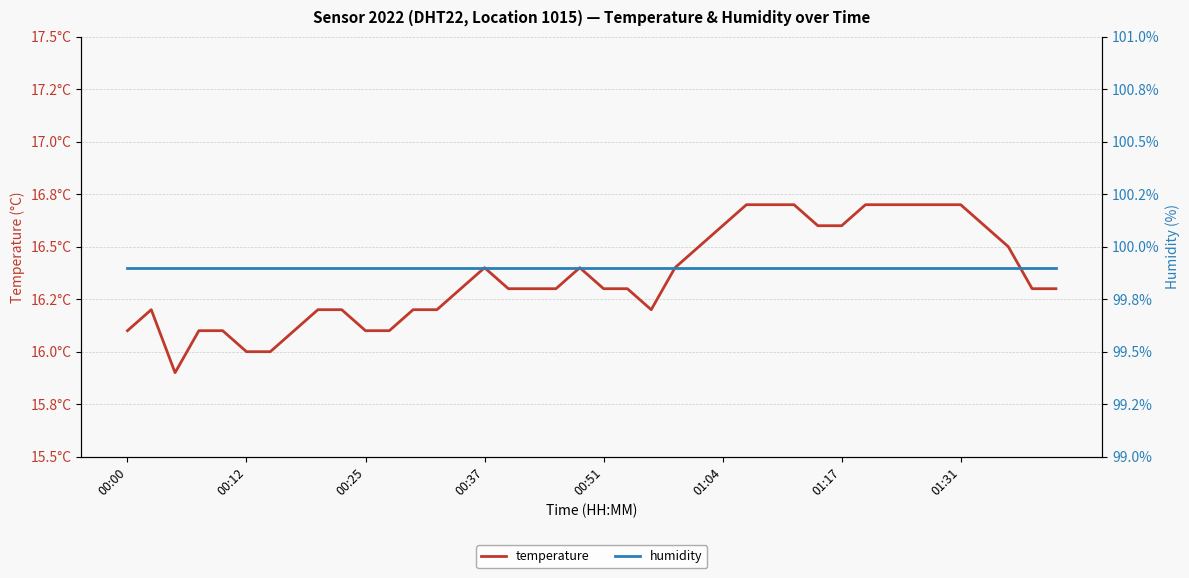

Is the value of humidity at 01:04 greater than the value of temperature at 28?

Yes